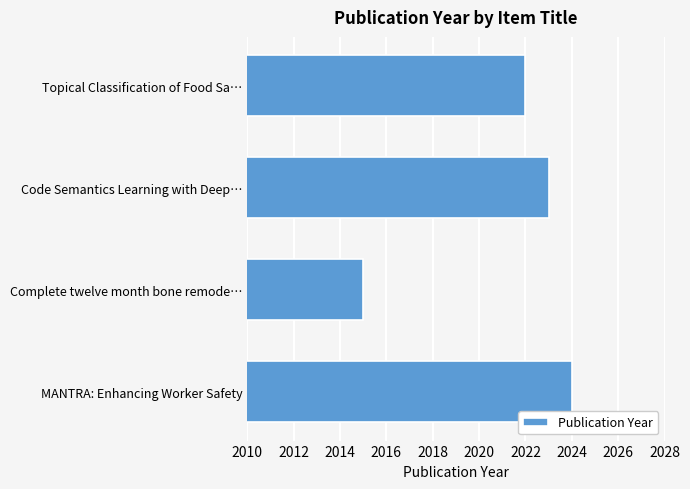

How many data points does each series have?

4